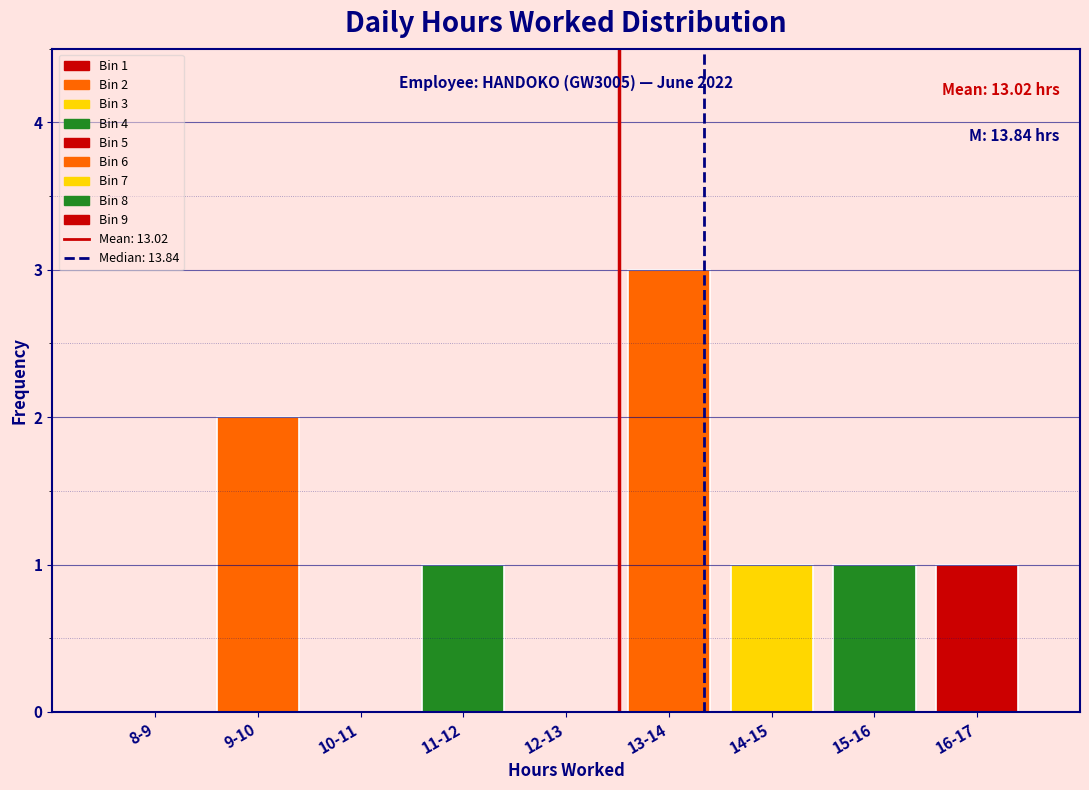

Reading left to right, extract all data points from this chart.

8-9=0	9-10=2	10-11=0	11-12=1	12-13=0	13-14=3	14-15=1	15-16=1	16-17=1